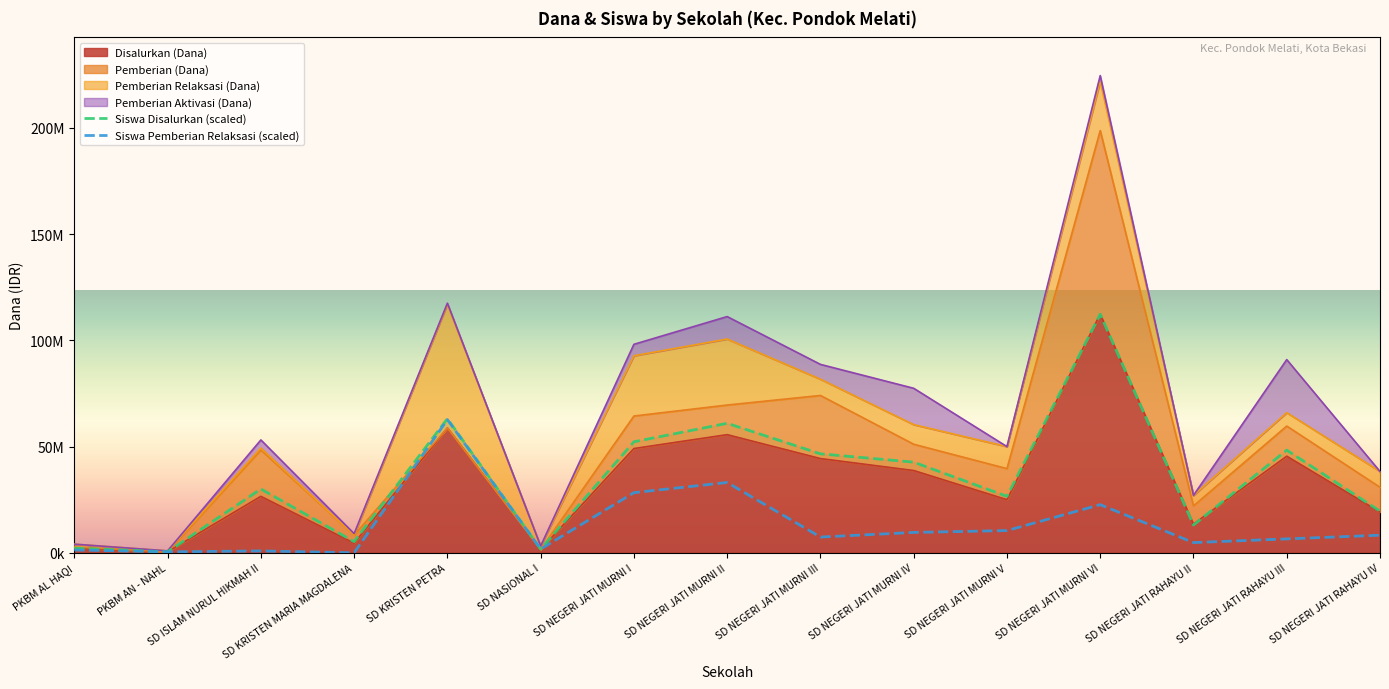

Where is the first local minimum for Siswa Pemberian Relaksasi (scaled)?

PKBM AN - NAHL